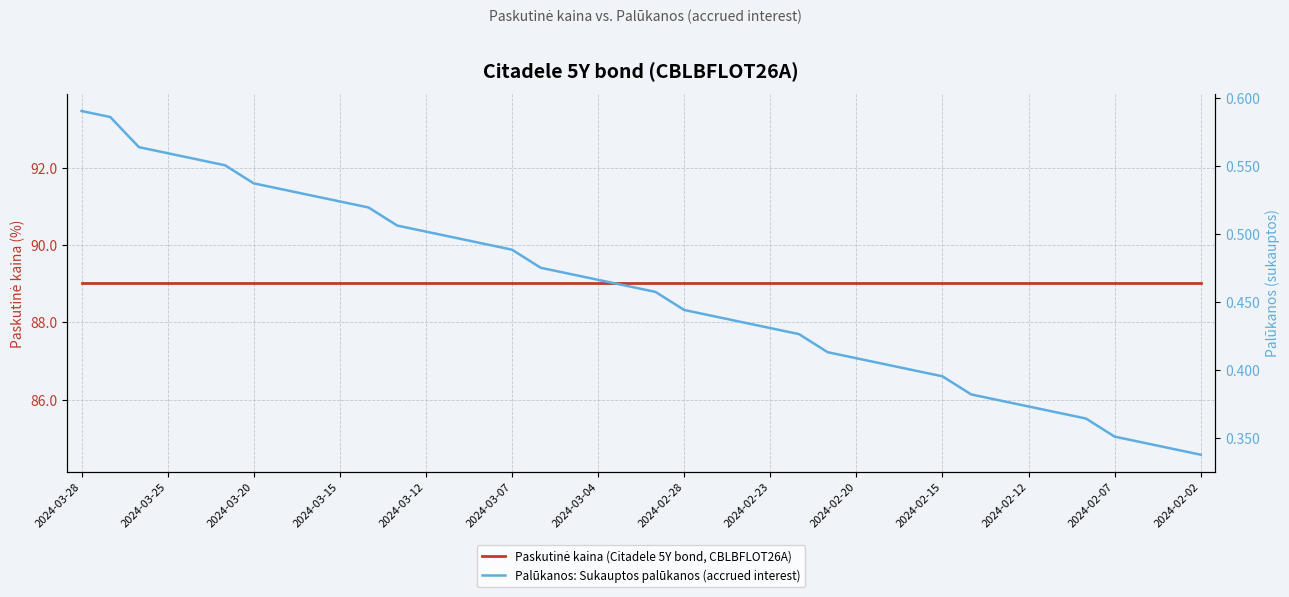

What is the sum of the Palūkanos: Sukauptos palūkanos (accrued interest) values at 14 and 25?

0.9